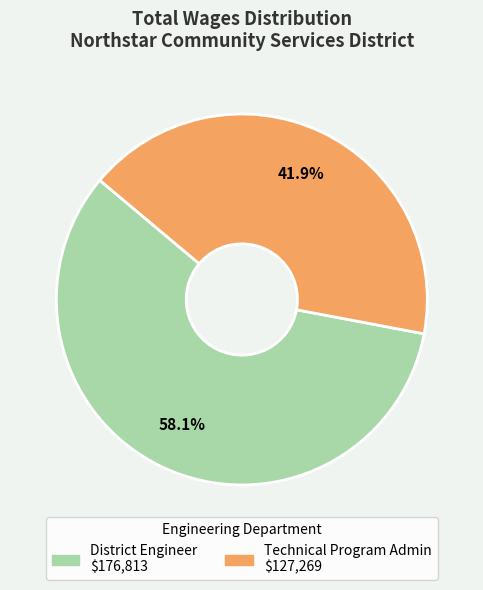

Approximately how many times larger is the value at District Engineer compared to Technical Program Admin?

1.4